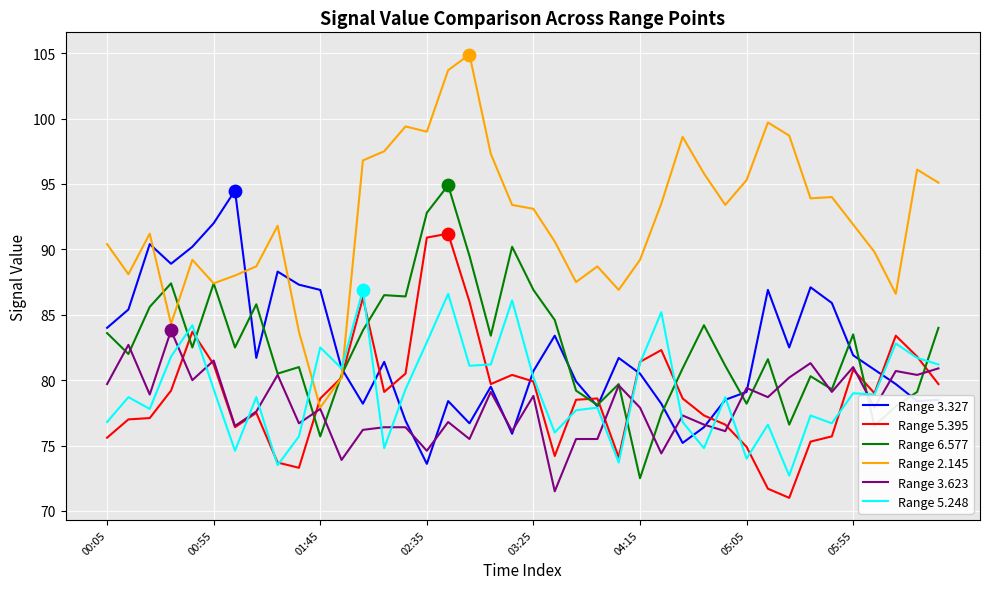

Which series has the largest total across all categories?

Range 2.145